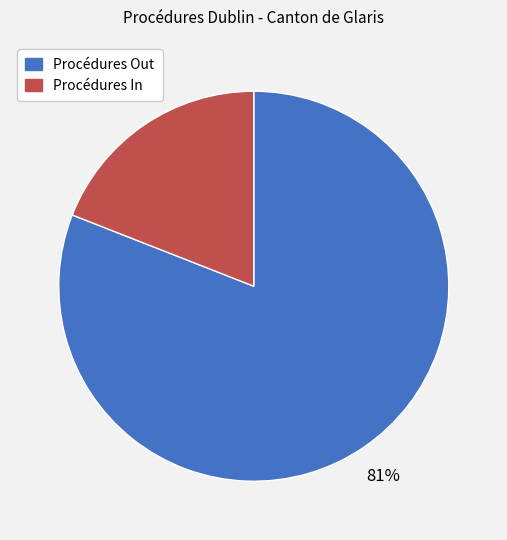

Does any single category account for the majority?

Yes